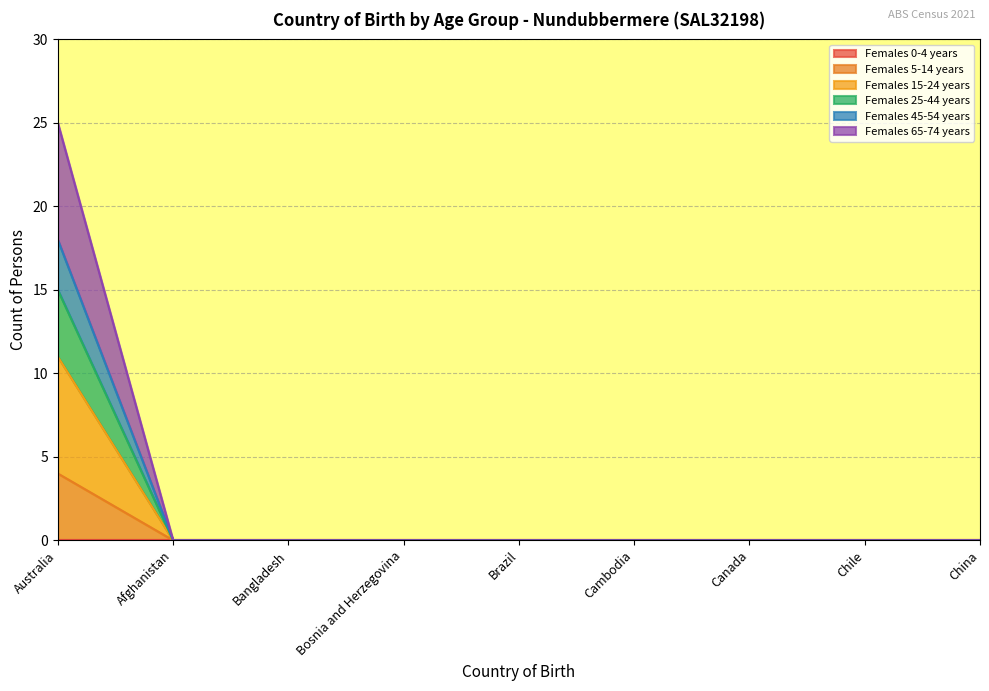

What is the label of the 4th point from the left?

Bosnia and Herzegovina